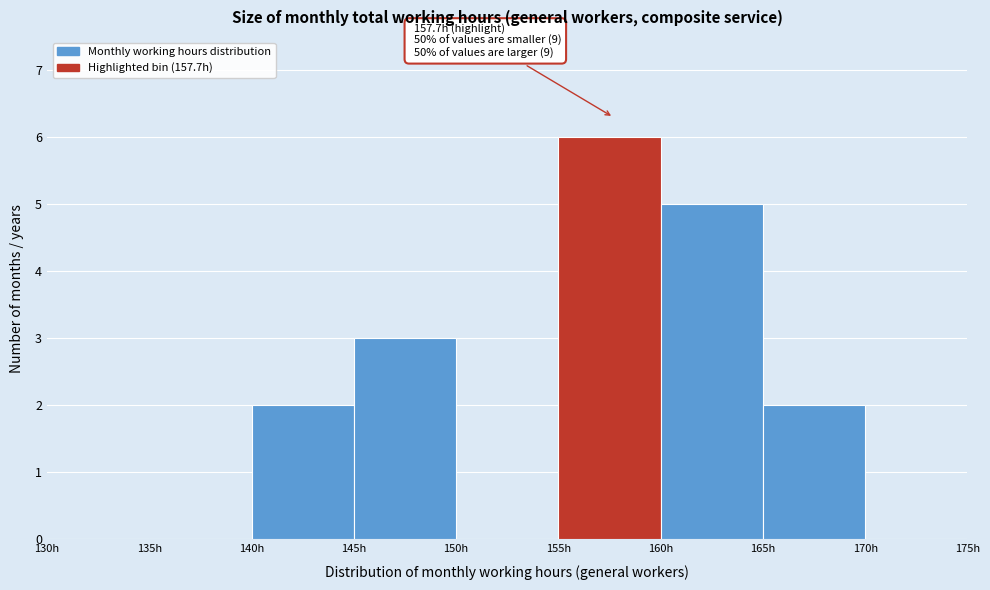

Which range on the x-axis has the tallest bar?

155 to 160